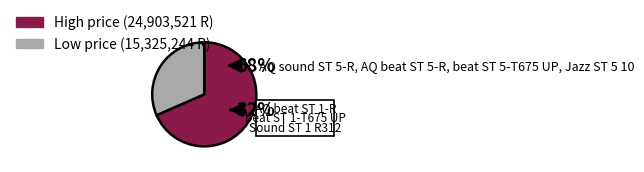

Does beat ST 5-T675 UP account for over 50% of the chart?

No